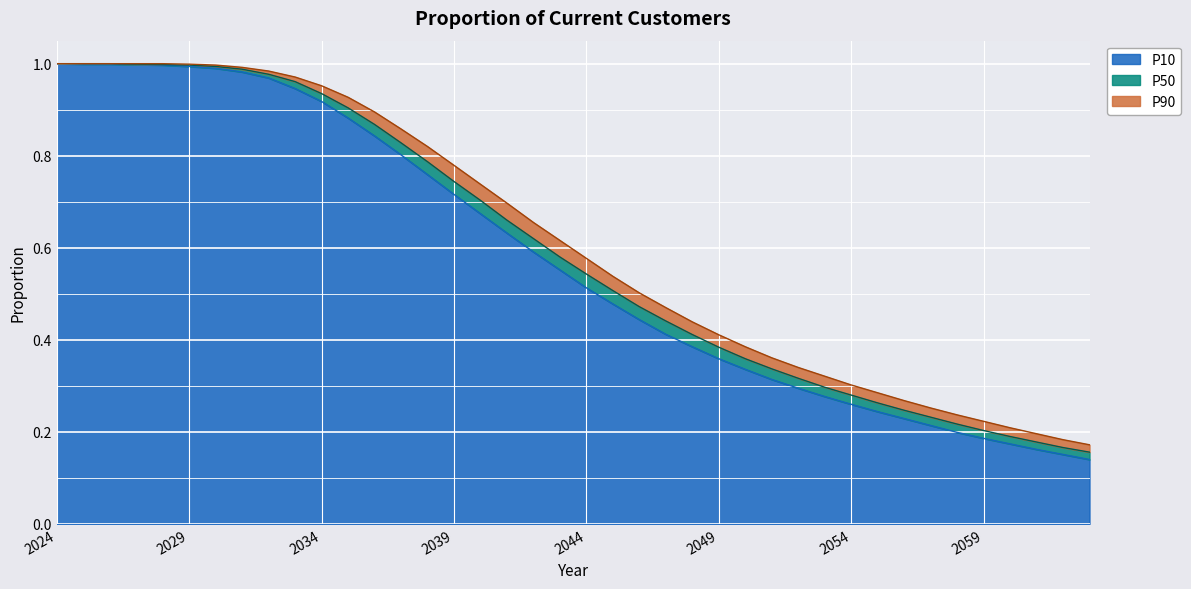

Reading right to left, transcribe all the data shown in this chart.

P10: 2063=0.1	2062=0.2	2061=0.2	2060=0.2	2059=0.2	2058=0.2	2057=0.2	2056=0.2	2055=0.2	2054=0.3	2053=0.3	2052=0.3	2051=0.3	2050=0.3	2049=0.4	2048=0.4	2047=0.4	2046=0.4	2045=0.5	2044=0.5	2043=0.6	2042=0.6	2041=0.6	2040=0.7	2039=0.7	2038=0.8	2037=0.8	2036=0.8	2035=0.9	2034=0.9	2033=0.9	2032=1.0	2031=1.0	2030=1.0	2029=1.0	2028=1.0	2027=1.0	2026=1.0	2025=1.0	2024=1.0
P50: 2063=0.2	2062=0.2	2061=0.2	2060=0.2	2059=0.2	2058=0.2	2057=0.2	2056=0.2	2055=0.3	2054=0.3	2053=0.3	2052=0.3	2051=0.3	2050=0.4	2049=0.4	2048=0.4	2047=0.4	2046=0.5	2045=0.5	2044=0.5	2043=0.6	2042=0.6	2041=0.7	2040=0.7	2039=0.7	2038=0.8	2037=0.8	2036=0.9	2035=0.9	2034=0.9	2033=1.0	2032=1.0	2031=1.0	2030=1.0	2029=1.0	2028=1.0	2027=1.0	2026=1.0	2025=1.0	2024=1.0
P90: 2063=0.2	2062=0.2	2061=0.2	2060=0.2	2059=0.2	2058=0.2	2057=0.3	2056=0.3	2055=0.3	2054=0.3	2053=0.3	2052=0.3	2051=0.4	2050=0.4	2049=0.4	2048=0.4	2047=0.5	2046=0.5	2045=0.5	2044=0.6	2043=0.6	2042=0.7	2041=0.7	2040=0.7	2039=0.8	2038=0.8	2037=0.9	2036=0.9	2035=0.9	2034=1.0	2033=1.0	2032=1.0	2031=1.0	2030=1.0	2029=1.0	2028=1.0	2027=1.0	2026=1.0	2025=1.0	2024=1.0